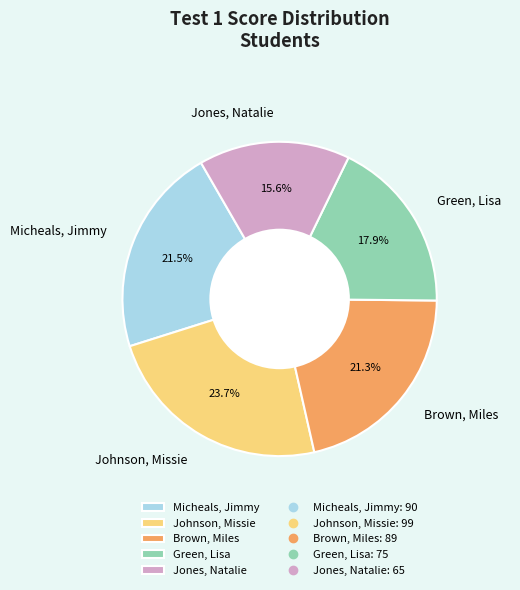

Which has a higher value, Jones, Natalie or Johnson, Missie?

Johnson, Missie